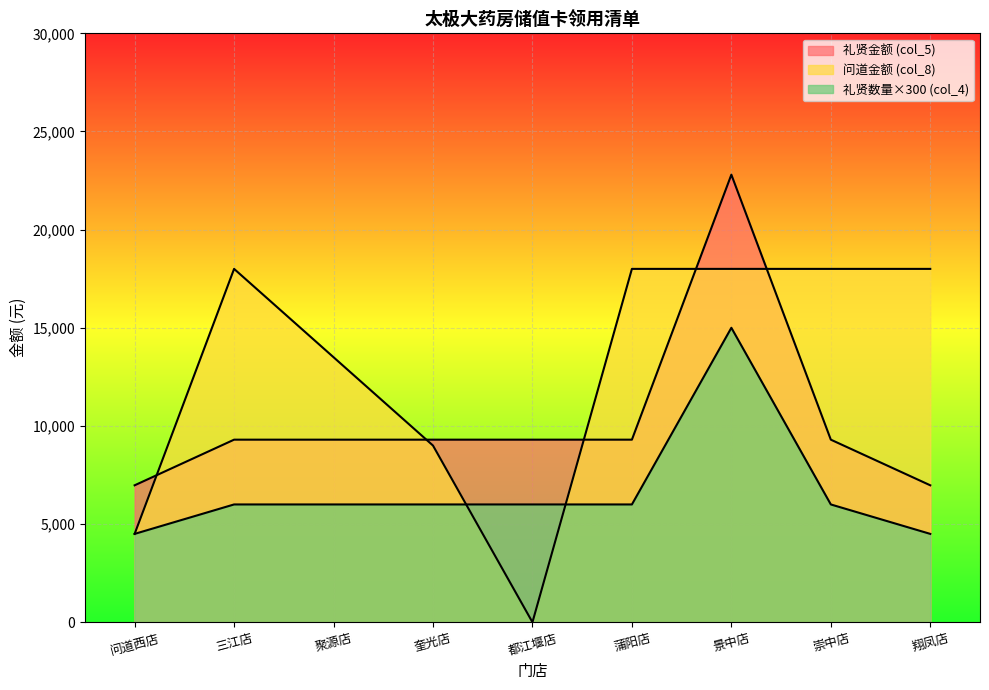

True or false: 礼贤金额(col_5) and 礼贤数量(col_4) intersect in this chart.

False